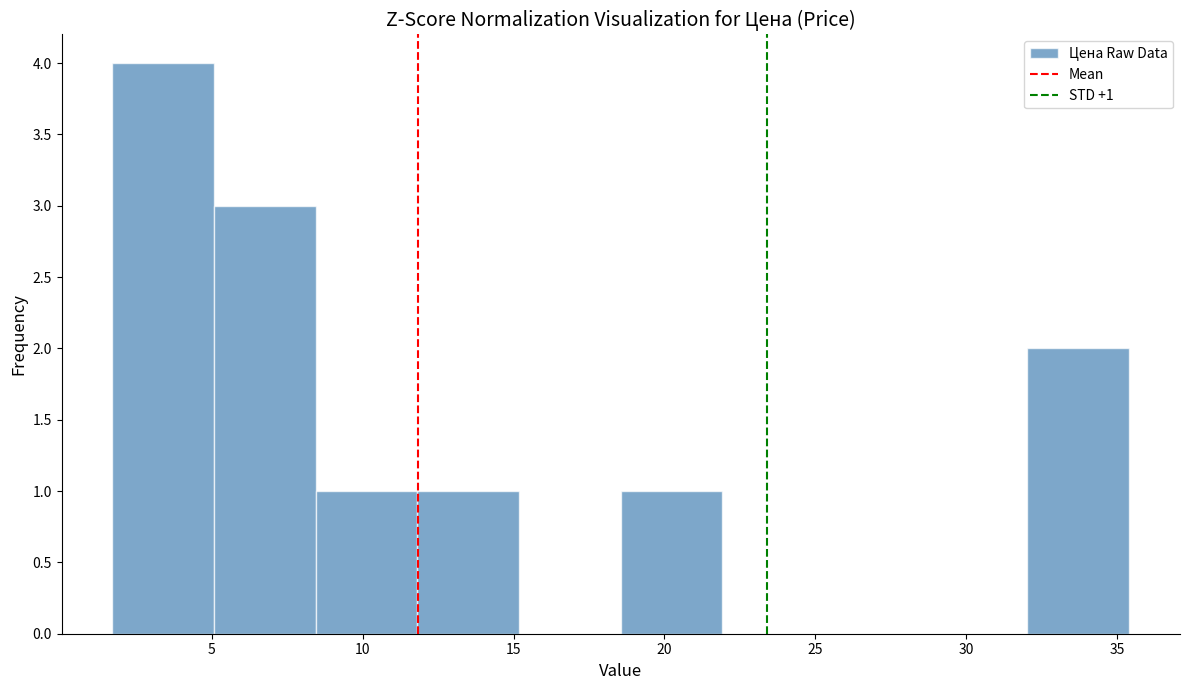

Which range on the x-axis has the tallest bar?

1.5 to 5.0